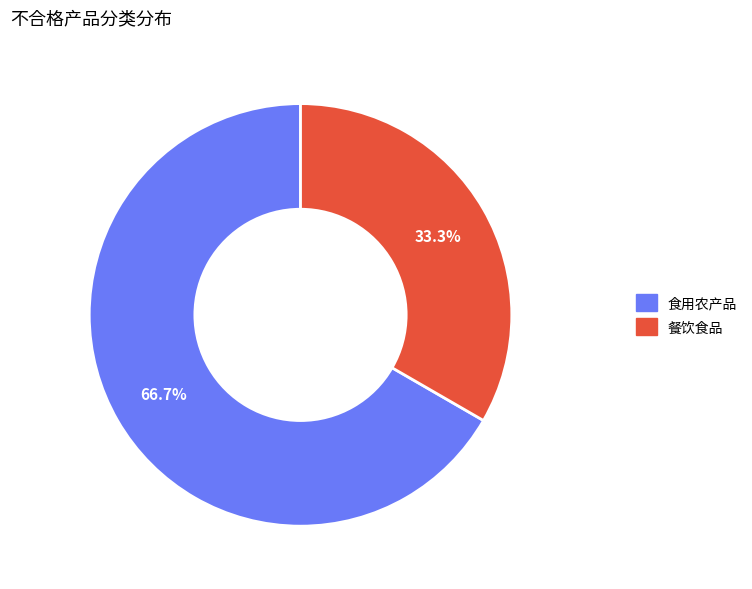

How many slices are in this pie chart?

2